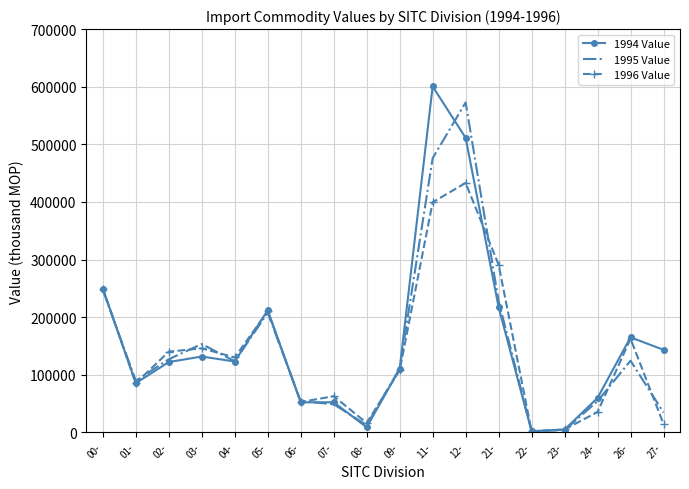

Is the value of 1996 Value at 04- greater than the value of 1994 Value at 07-?

Yes